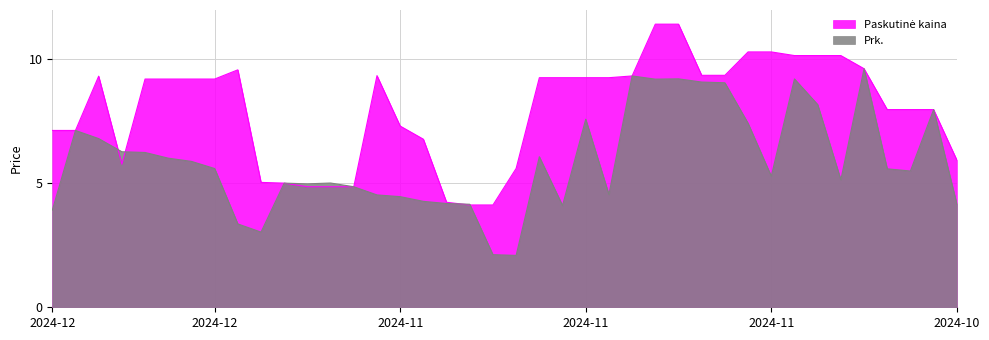

Reading left to right, list all the values displayed in this chart.

Paskutinė kaina: 7.1	7.1	9.3	5.8	9.2	9.2	9.2	9.2	9.6	5.0	5.0	4.8	4.8	4.8	9.3	7.3	6.8	4.2	4.1	4.1	5.6	9.2	9.2	9.2	9.2	9.3	11.4	11.4	9.3	9.3	10.3	10.3	10.1	10.1	10.1	9.6	8.0	8.0	8.0	5.9
Prk.: 3.9	7.1	6.8	6.3	6.2	6.0	5.9	5.6	3.4	3.0	5.0	5.0	5.0	4.8	4.5	4.5	4.3	4.2	4.1	2.1	2.1	6.1	4.1	7.6	4.5	9.3	9.2	9.2	9.1	9.0	7.4	5.3	9.2	8.2	5.1	9.6	5.6	5.5	8.0	4.2